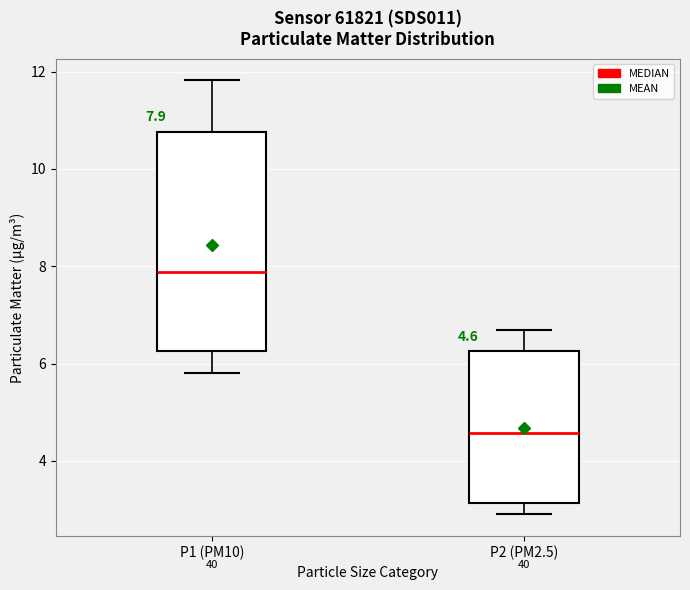

Which box's median line is the lowest?

P2 (PM2.5)